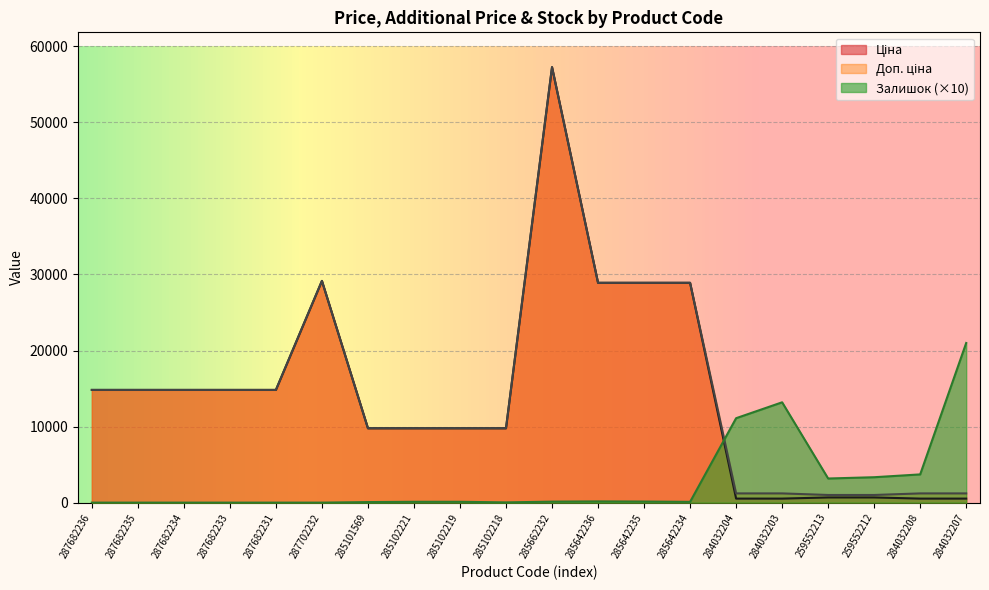

Between which two adjacent categories do Доп. ціна and Залишок first intersect?

285642234 and 284032204